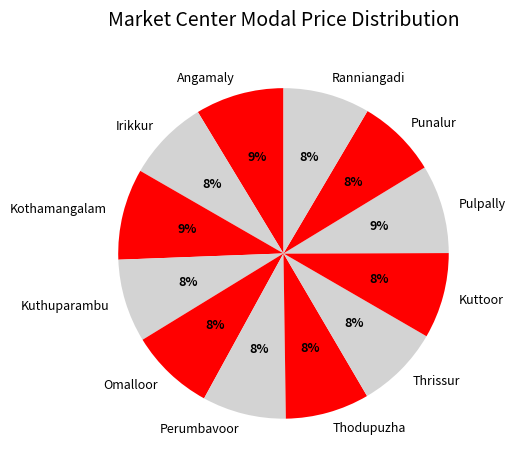

What percentage is the Thodupuzha slice, to the nearest percent?

8%